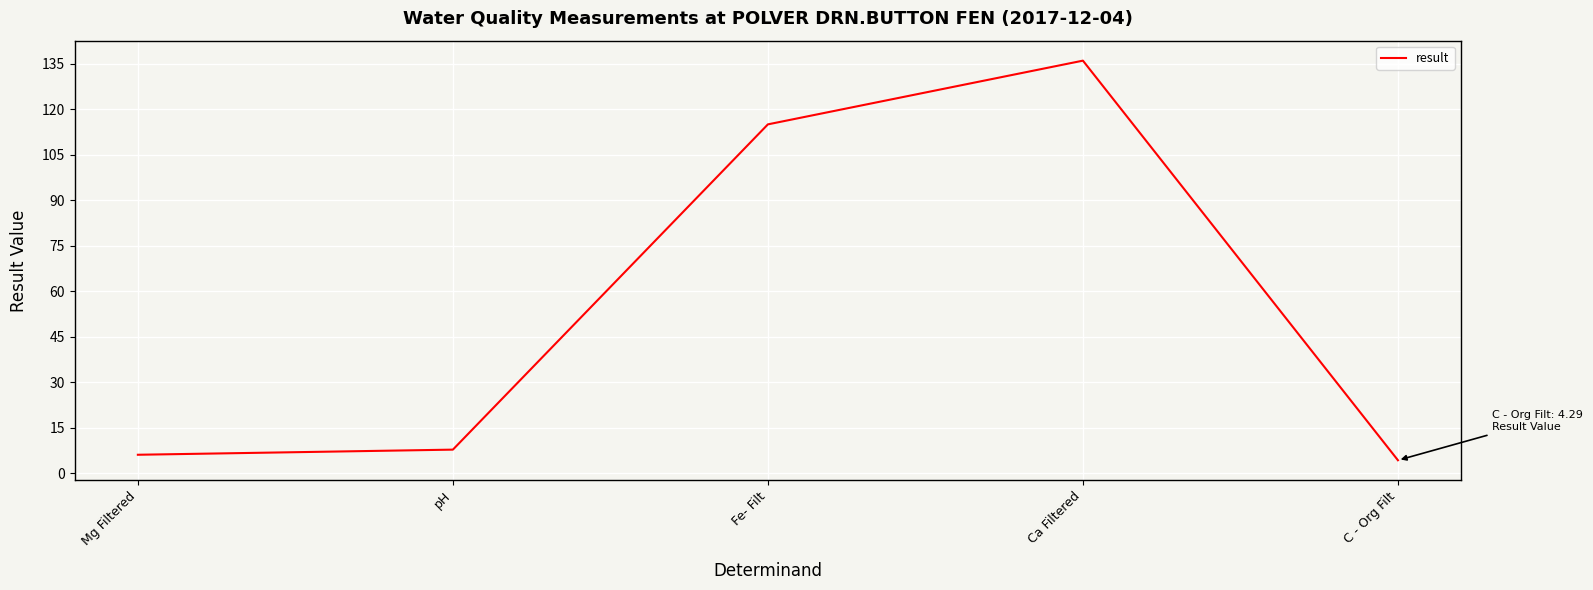

What position from the left is C - Org Filt?

5